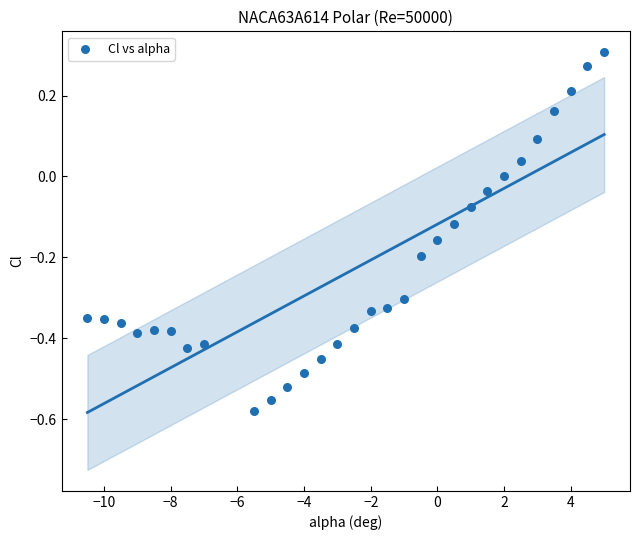

What is the range of Y values (max minus min)?

0.9